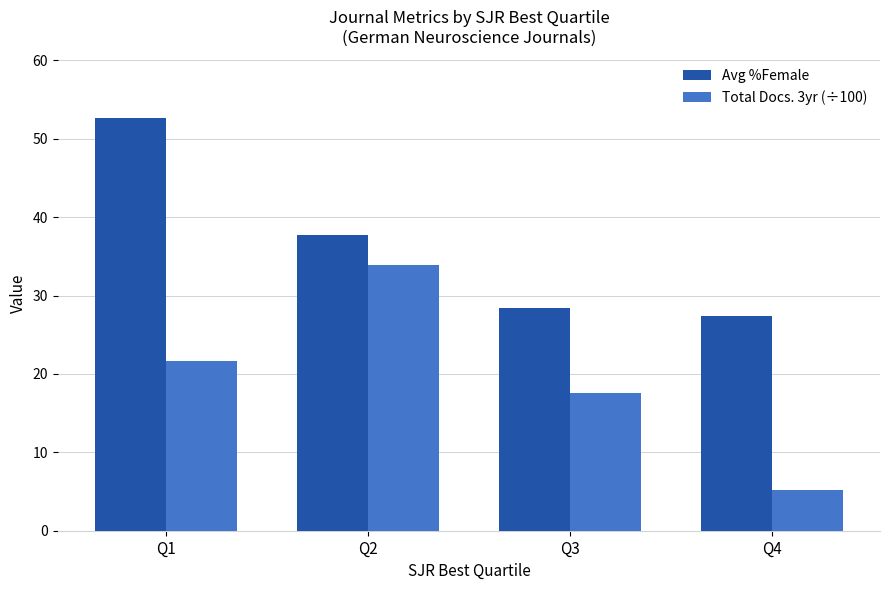

What is the value of the Total Docs. 3yr (÷100) bar at the 2nd from the left?

33.9